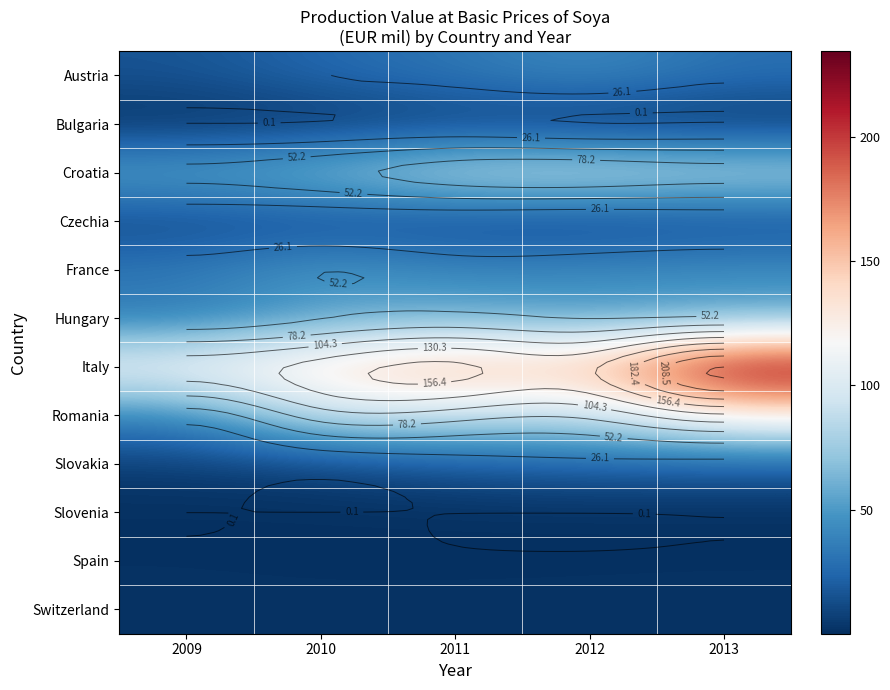

What is the average value of the Croatia series?

78.8